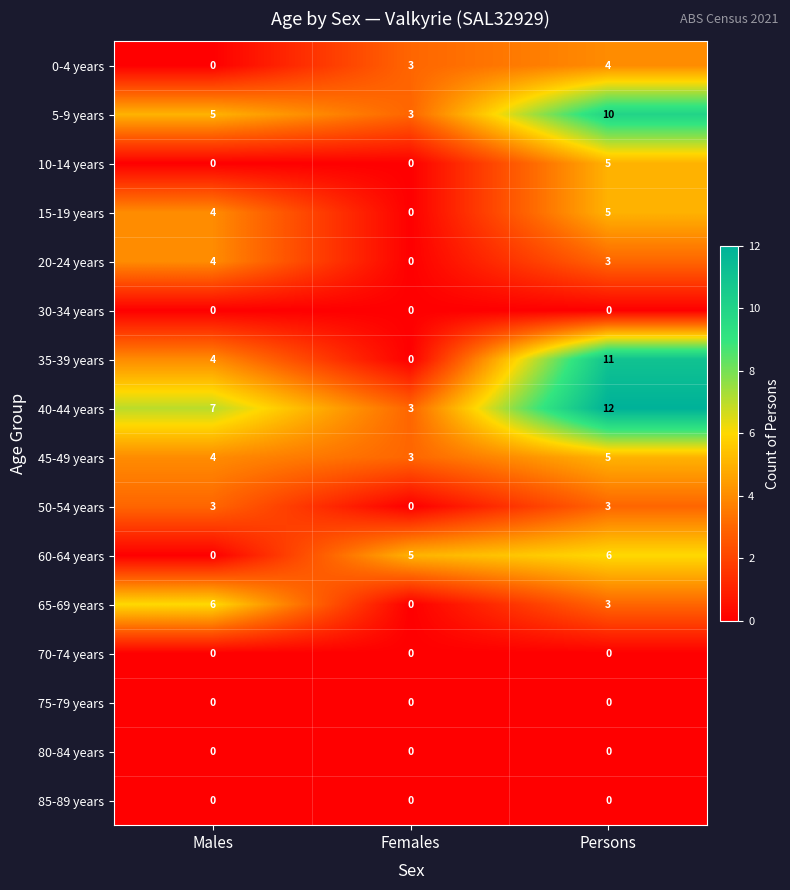

Which category has the lowest value in the 5-9 years series?

Females